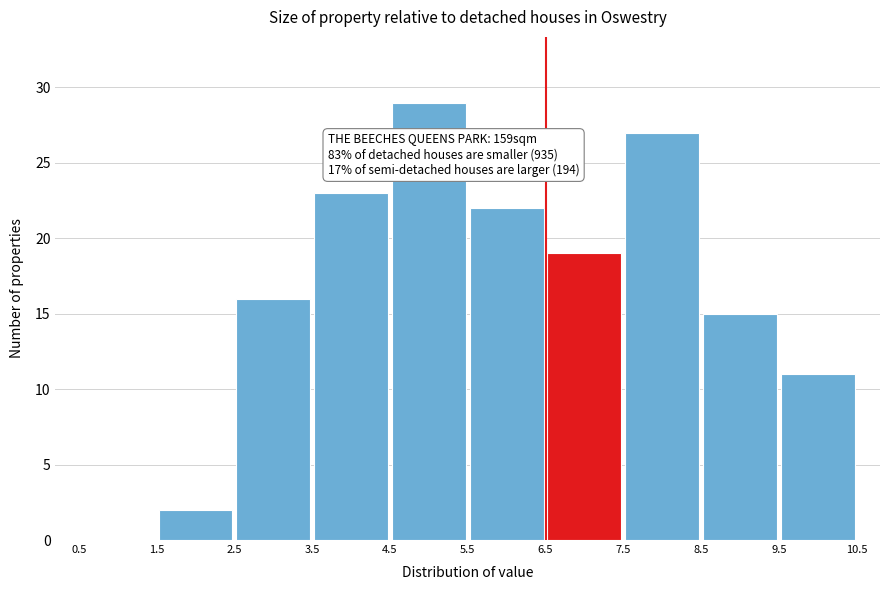

Over which range of the x-axis is the bar tallest?

4.5 to 5.5